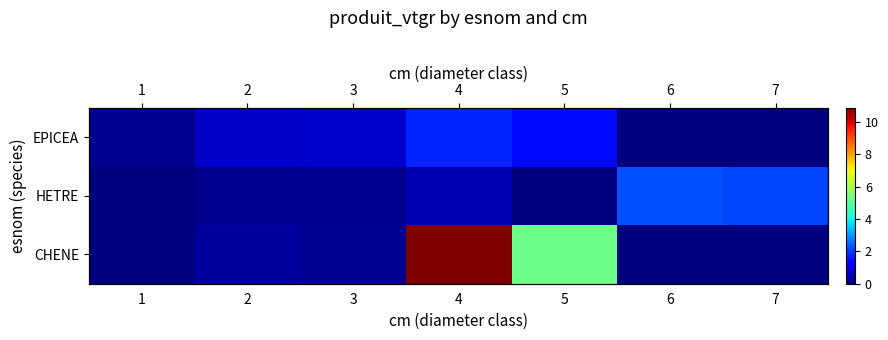

At which category is the sum across all series the highest?

4